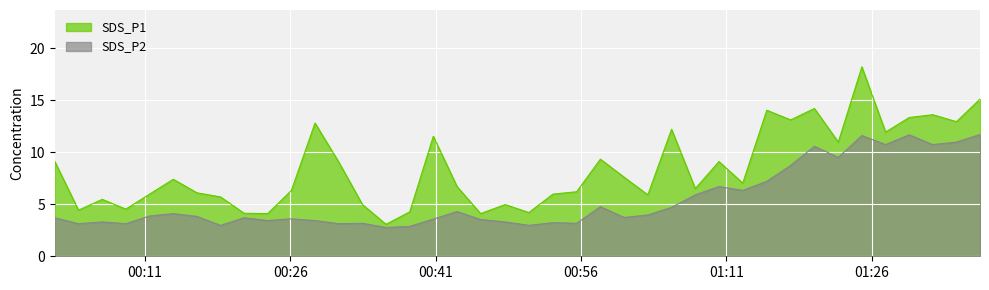

True or false: SDS_P1 and SDS_P2 intersect in this chart.

False